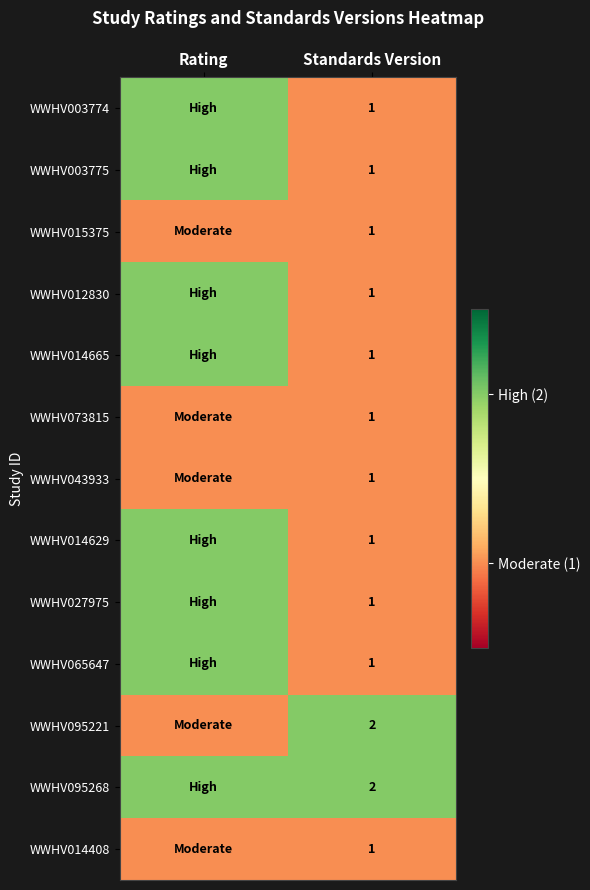

What is the minimum value shown in the chart?

1